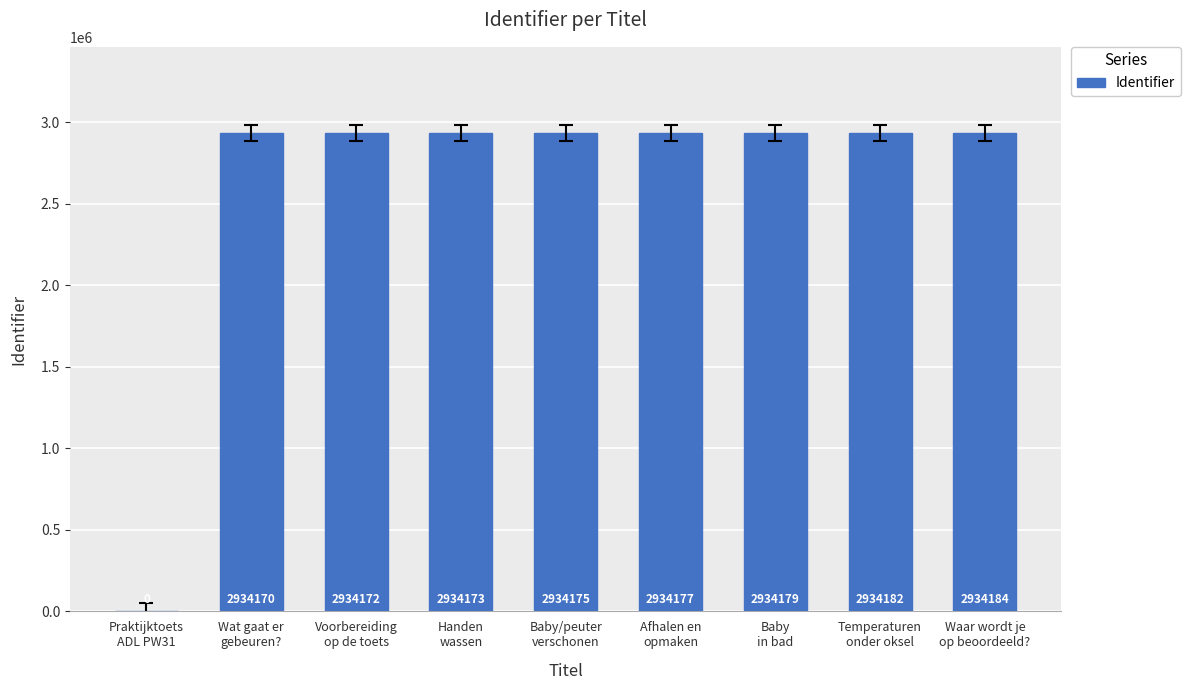

How many distinct data groups are displayed?

1